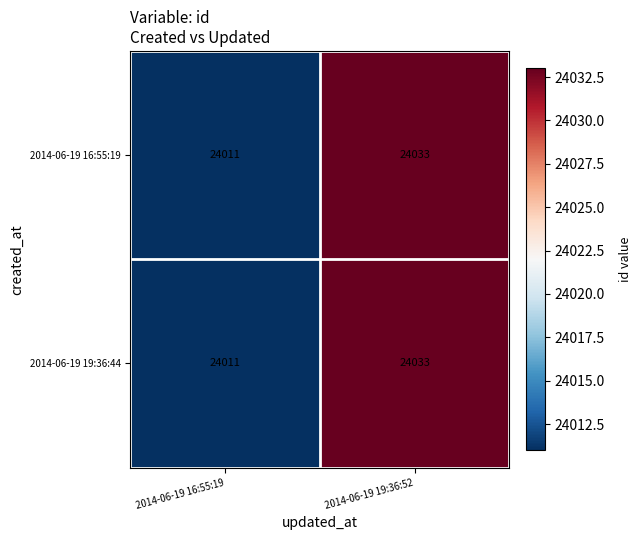

Is it true that 2014-06-19 16:55:19 equals 38805 at 2014-06-19 19:36:52?

False